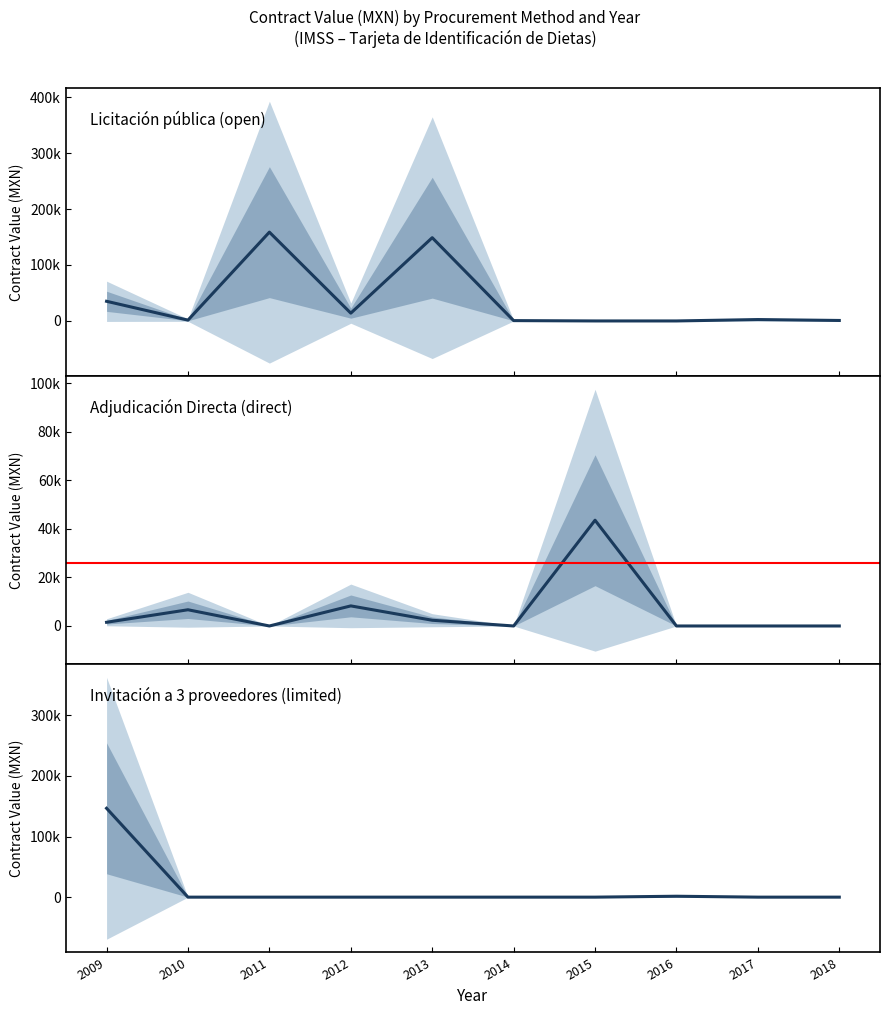

What is the greatest value displayed?

158688.0